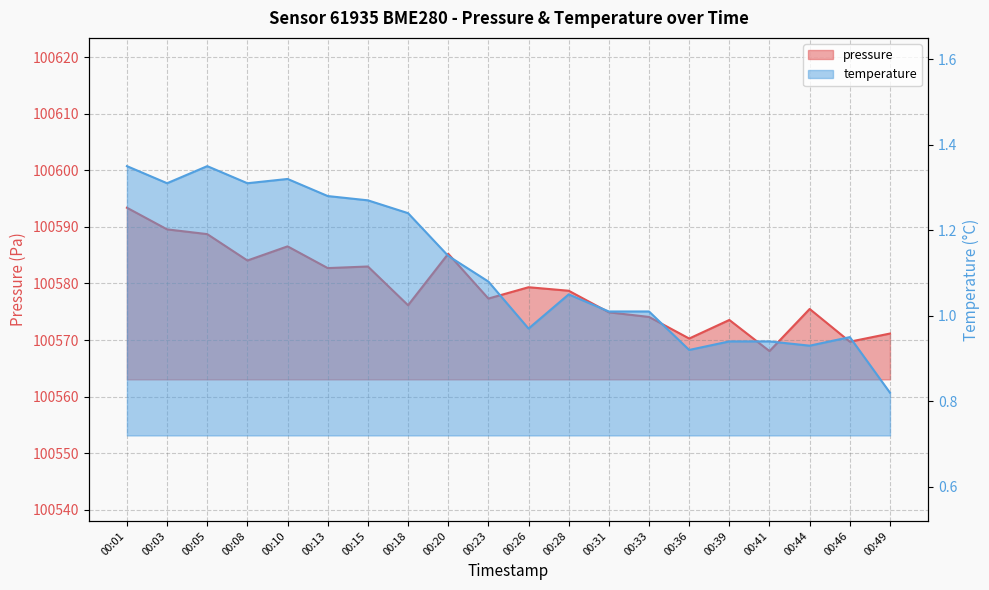

How many values in the temperature series are below 1?

7